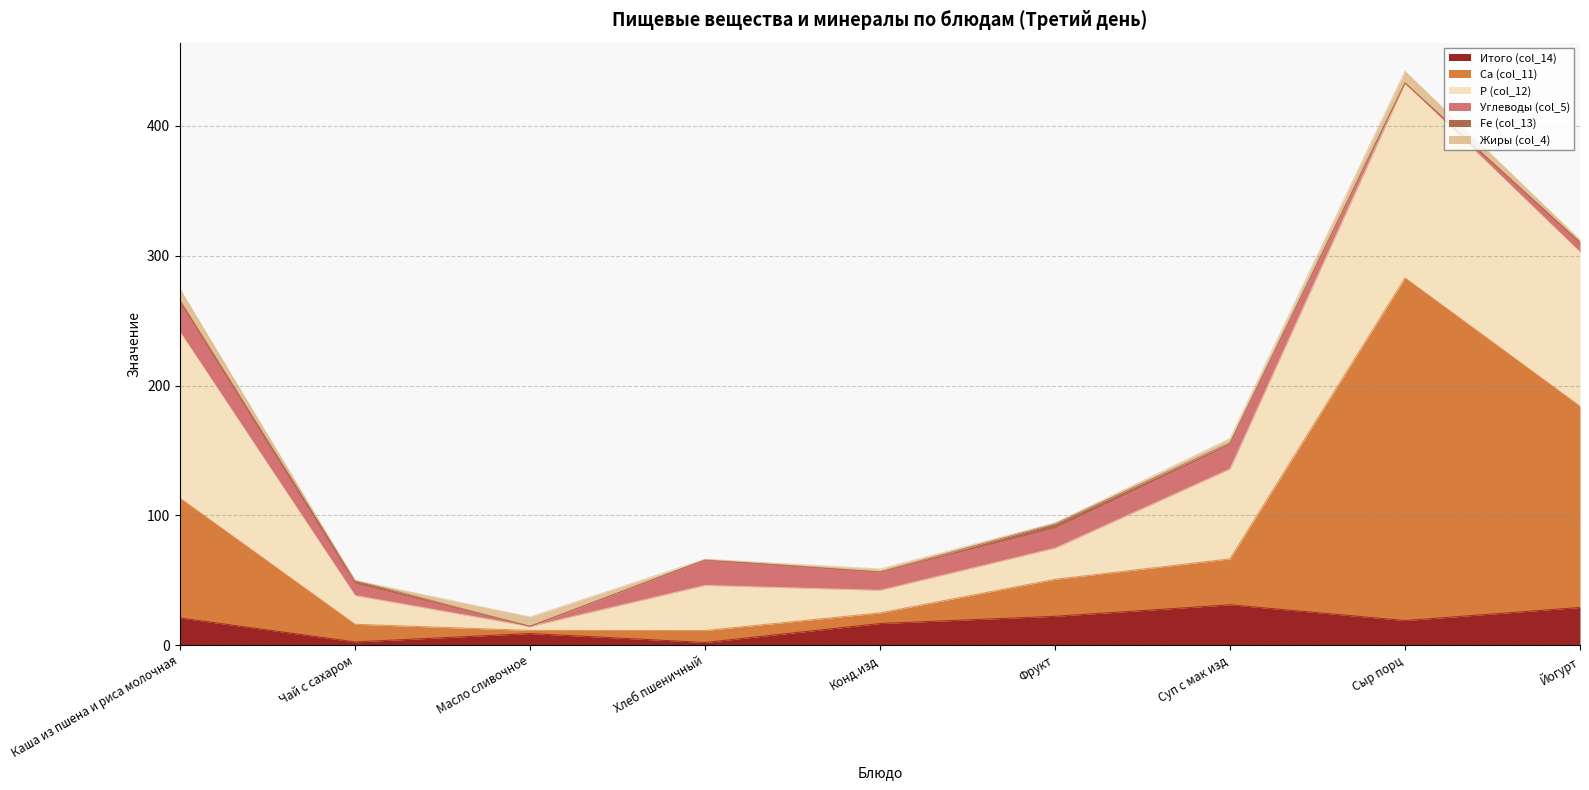

True or false: Fe (col_13) and Итого (col_14) cross at least once.

False